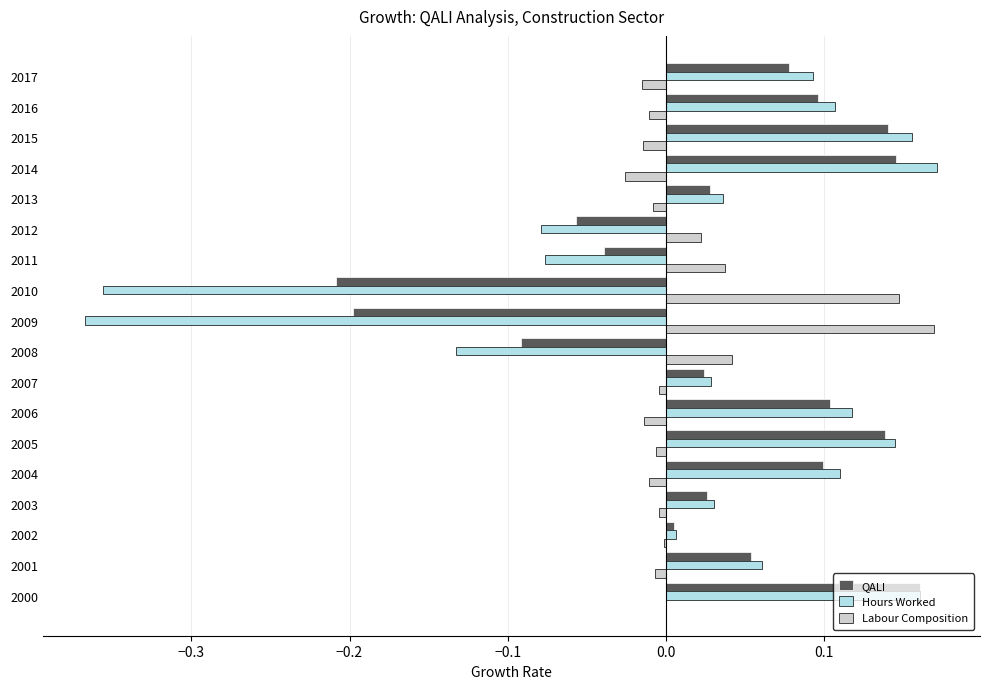

The value of Hours Worked at 2000 is 0.1. True or false?

False